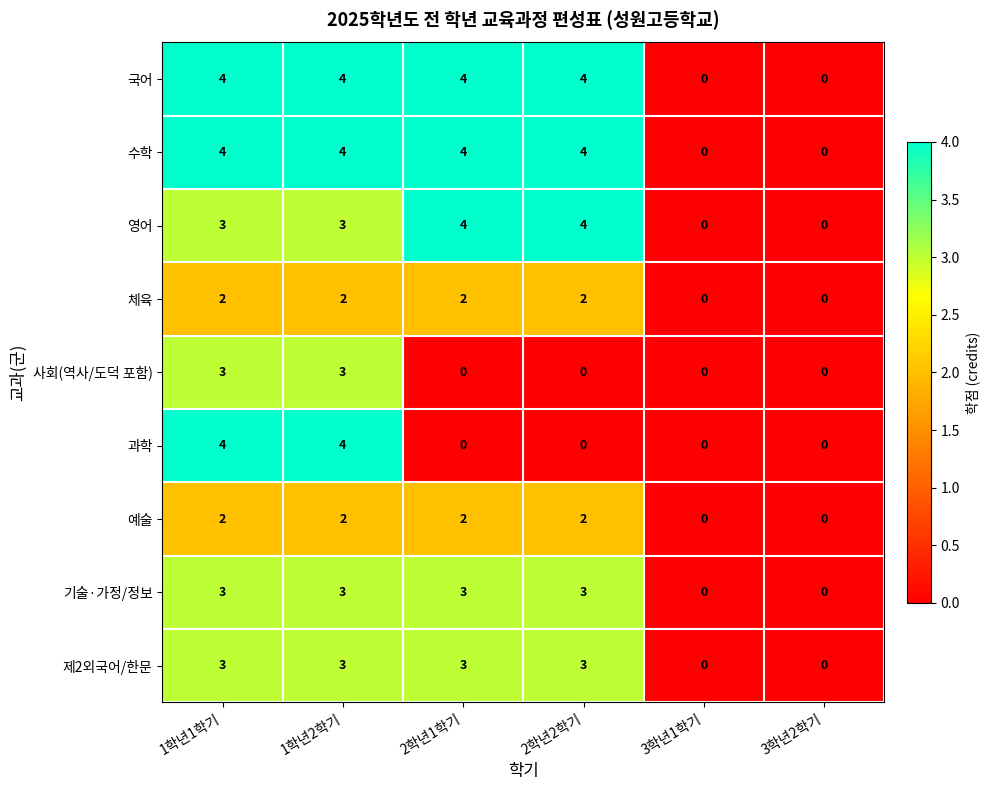

The 국어 series shows 4 at 1학년2학기. True or false?

True